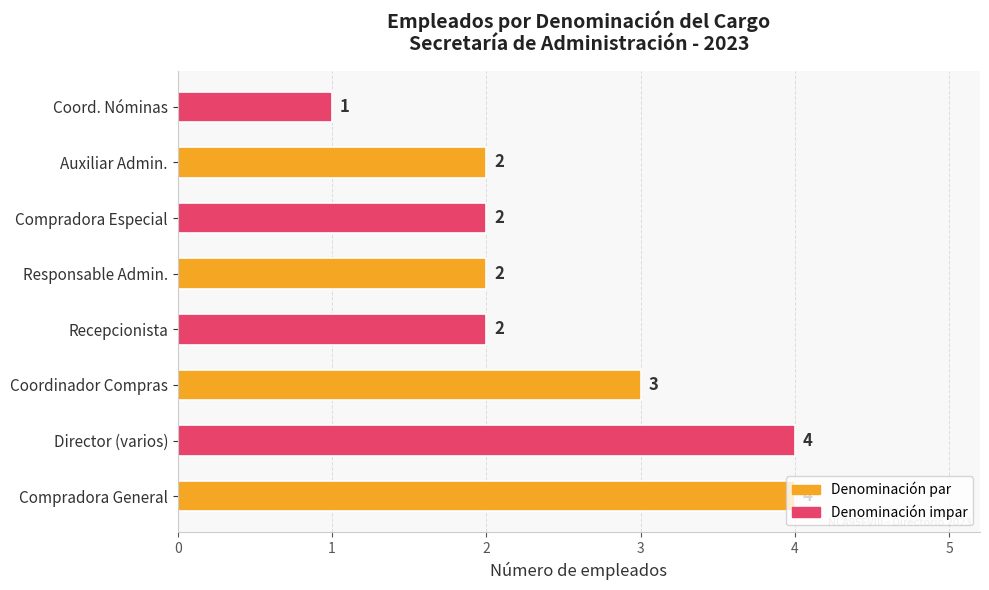

What is the difference between the maximum and minimum values?

3